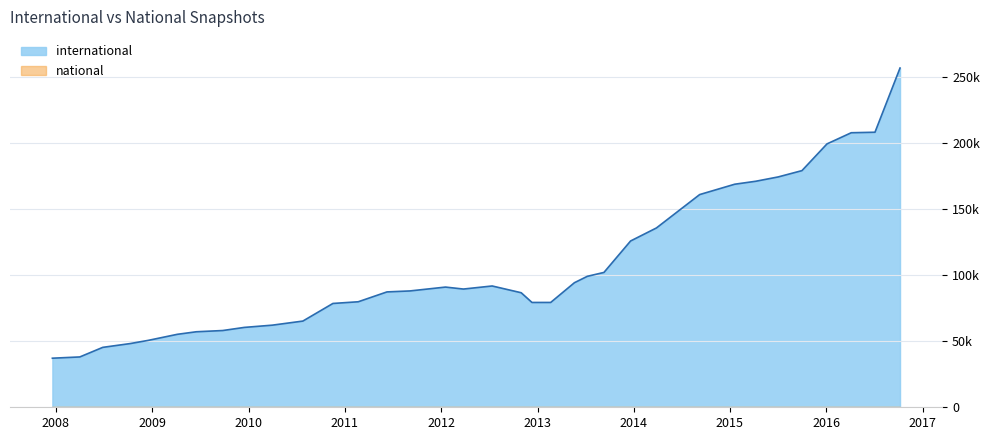

What is the ratio of the value at 11 to the value at 2008?

2.1